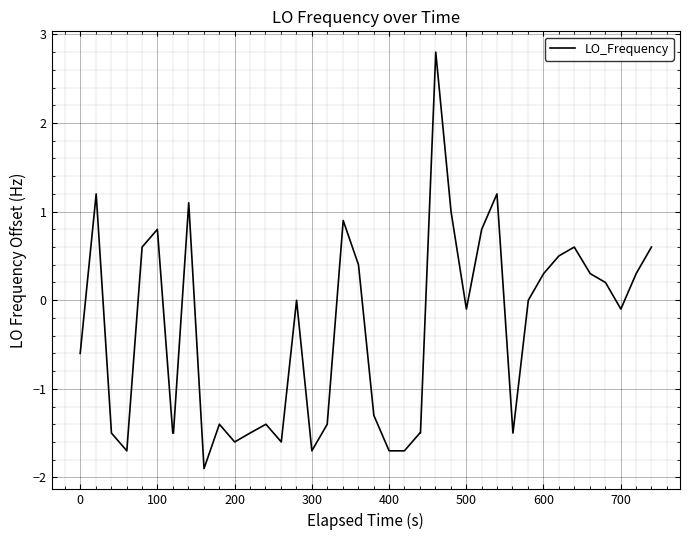

What is the minimum value shown in the chart?

-1.9